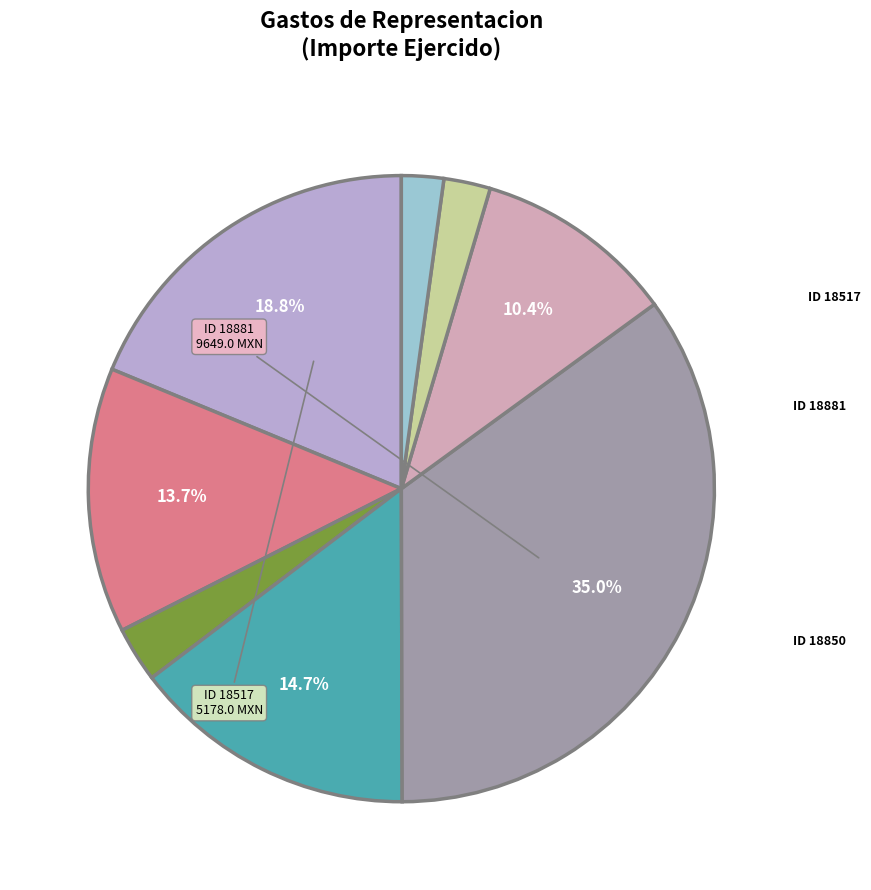

Is there any slice that represents more than half of the pie?

No